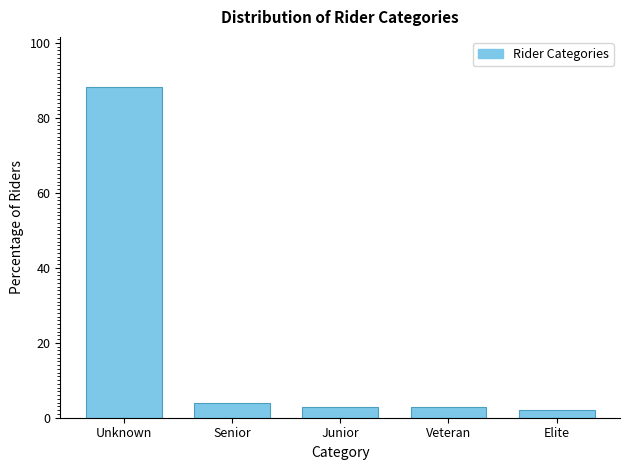

Reading right to left, list all the values displayed in this chart.

1.9	2.9	2.9	3.9	88.3